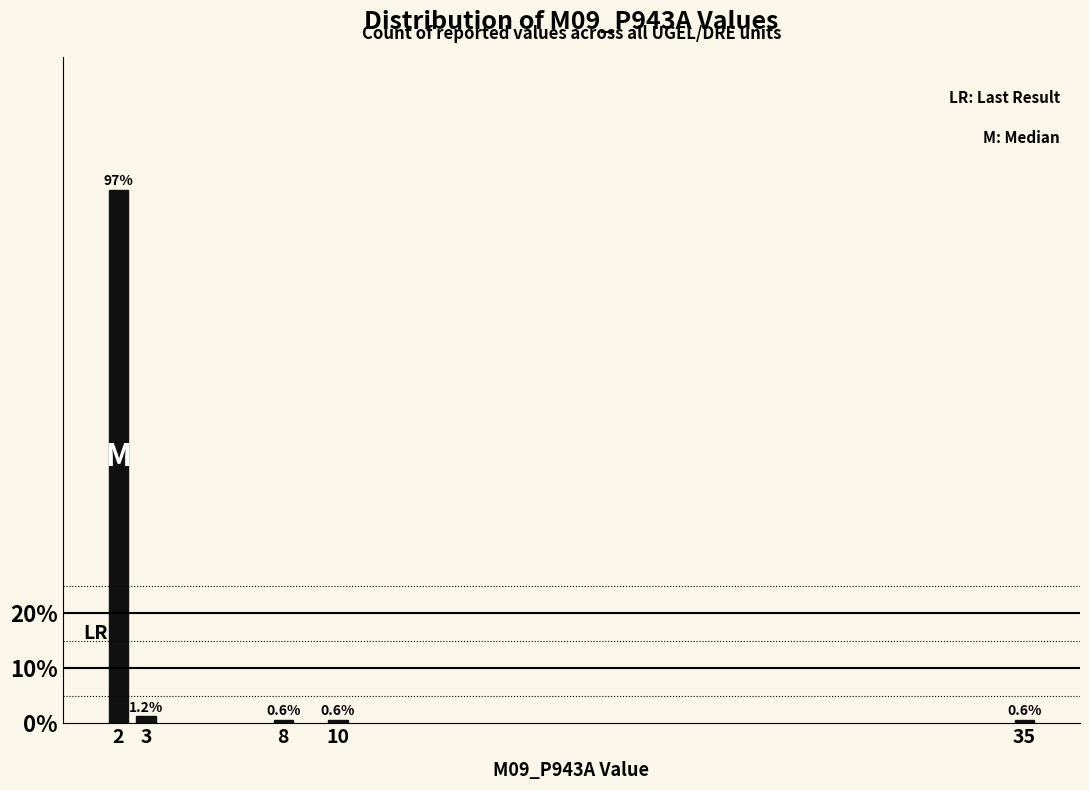

Is it true that the value at 10 is 0.6?

True